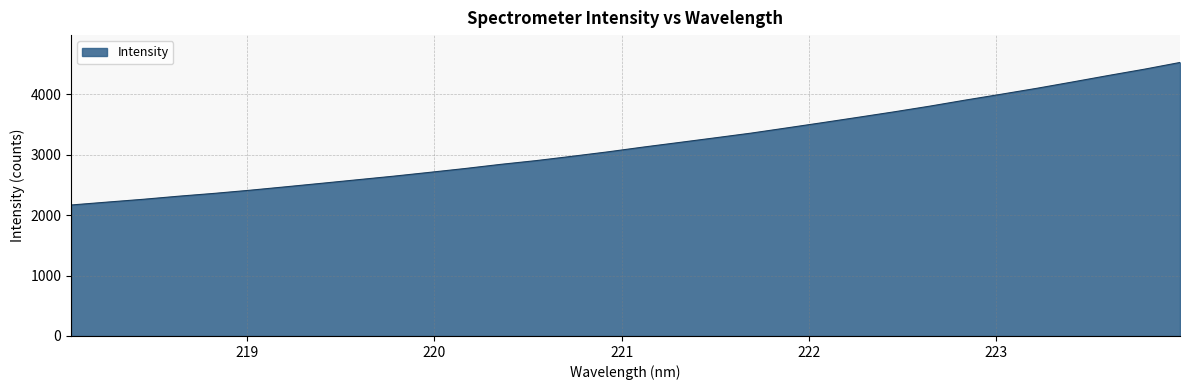

What is the minimum value shown in the chart?

2166.7